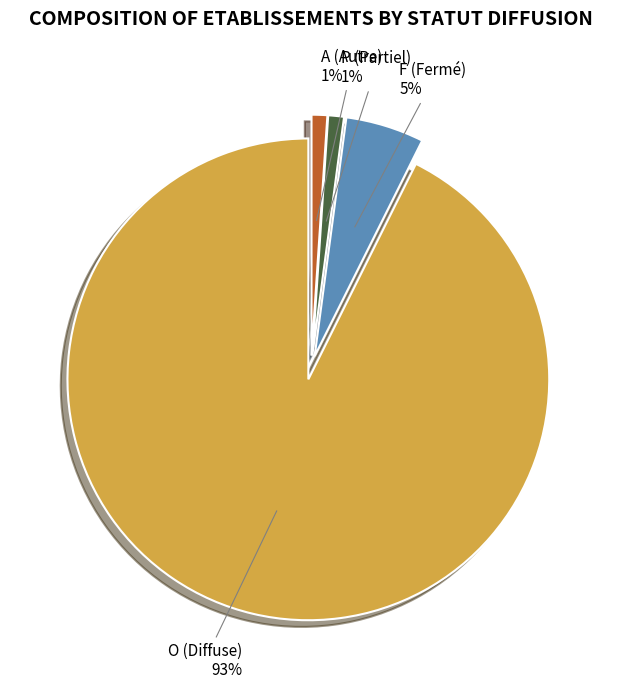

What percentage is the F slice, to the nearest percent?

5%